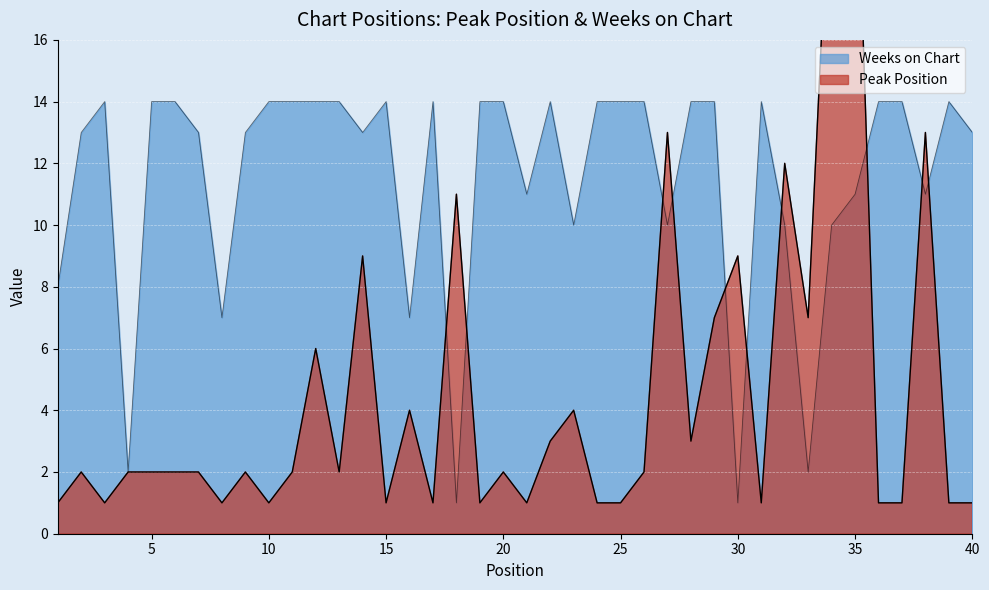

Does the chart display data point markers on the line(s)?

No